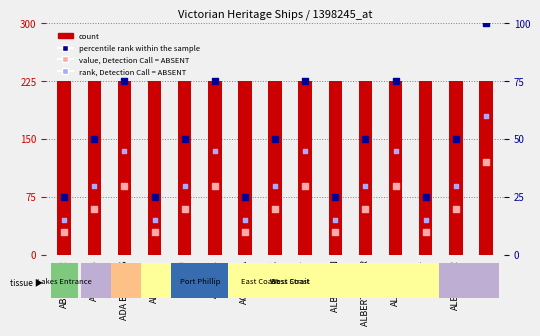

Which series has the largest total across all categories?

count